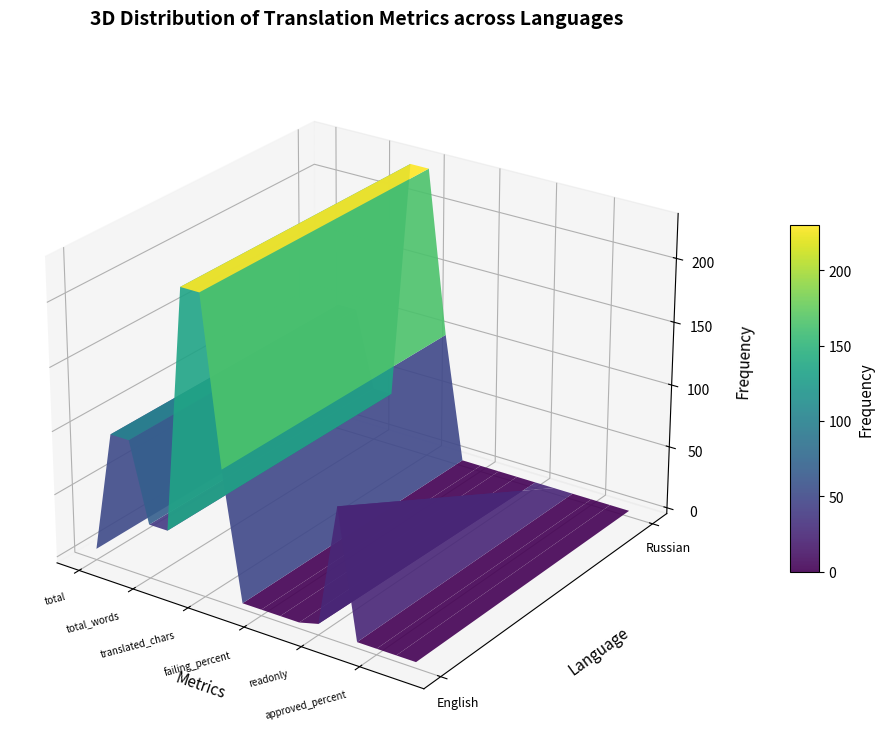

Reading left to right, extract all data points from this chart.

English: total=4	translated_percent=100	translated_words_percent=100	total_words=38	translated_words=38	total_chars=230	translated_chars=230	translated_chars_percent=100	failing=0	failing_percent=0	fuzzy=0	fuzzy_percent=0	readonly=4	readonly_percent=100	approved=0	approved_percent=0	suggestions=0	comments=0
Russian: total=4	translated_percent=100	translated_words_percent=100	total_words=38	translated_words=38	total_chars=230	translated_chars=230	translated_chars_percent=100	failing=0	failing_percent=0	fuzzy=0	fuzzy_percent=0	readonly=0	readonly_percent=0	approved=0	approved_percent=0	suggestions=0	comments=0